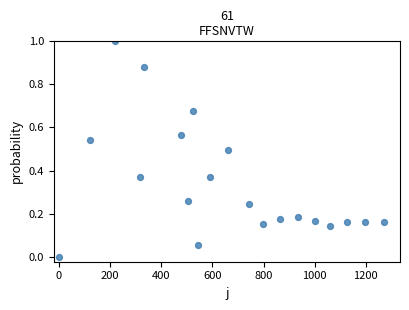

What is the range of Y values (max minus min)?

1.0